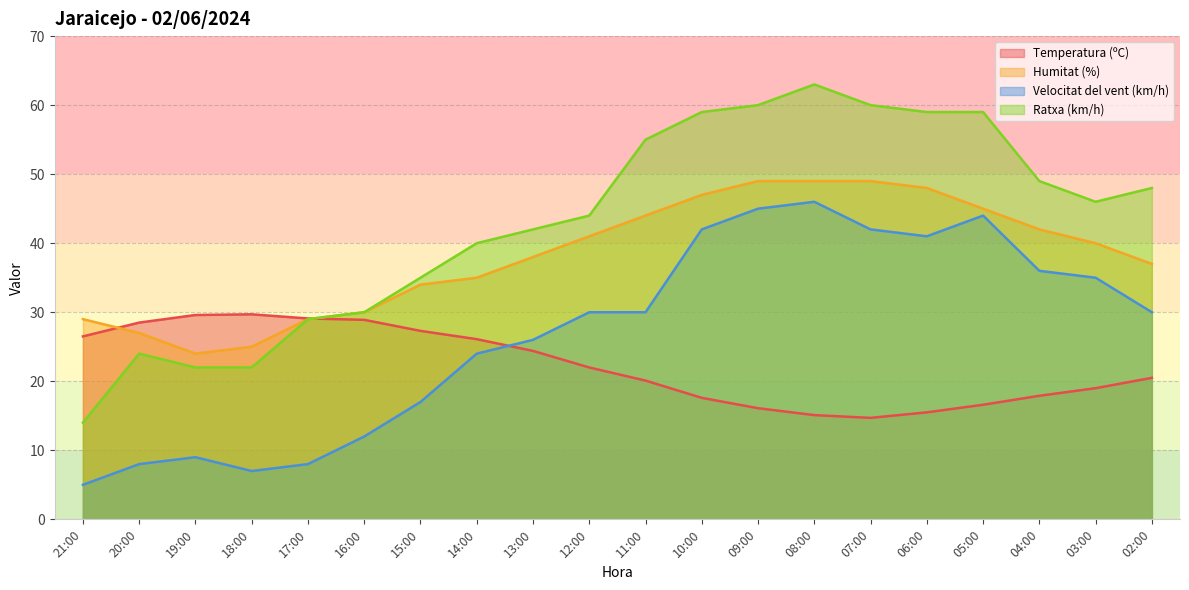

True or false: Velocitat del vent (km/h) and Humitat (%) cross at least once.

False